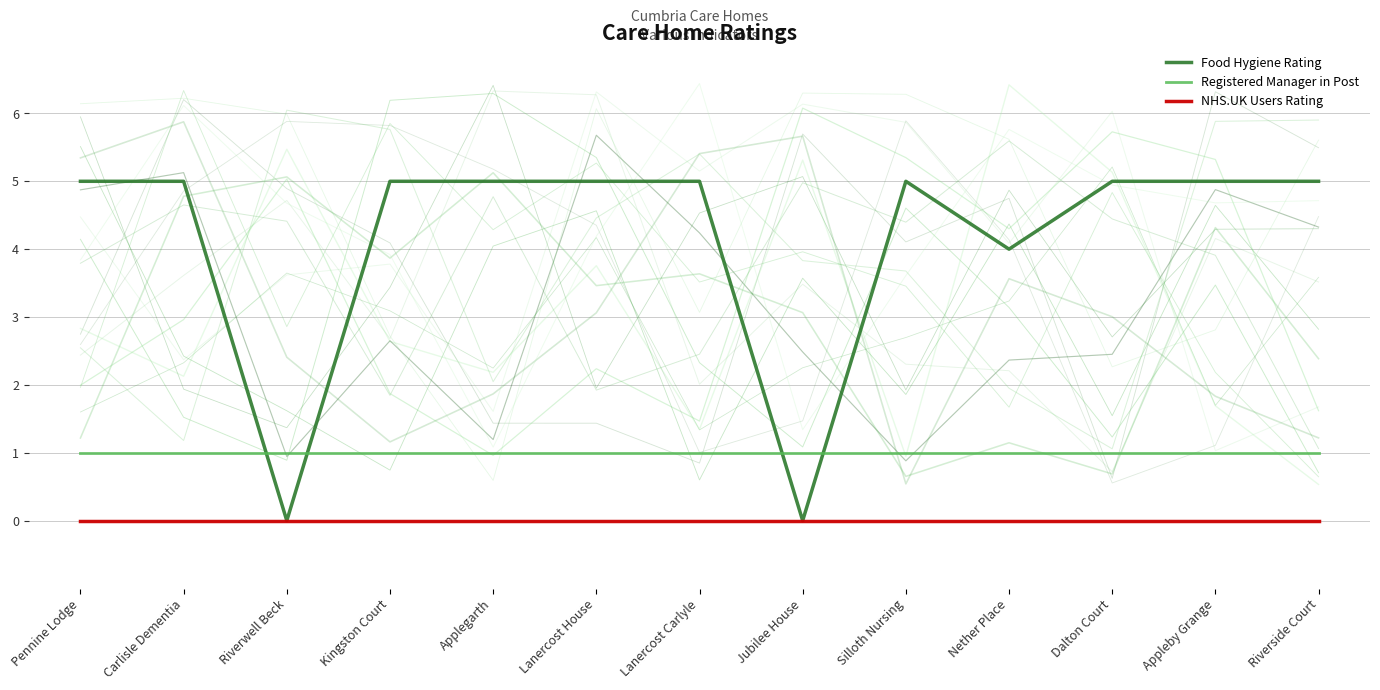

True or false: NHS.UK Users Rating and Food Hygiene Rating intersect in this chart.

False